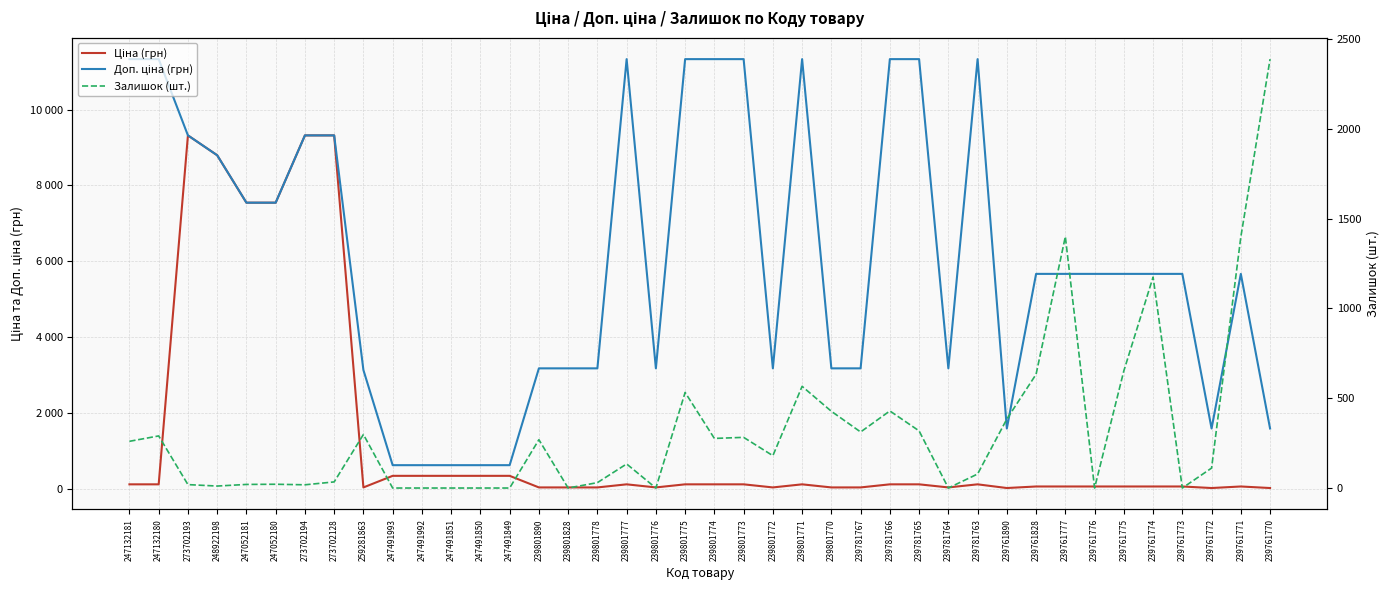

List the series in order of their peak value, highest first.

Доп. ціна (грн), Ціна (грн), Залишок (шт.)